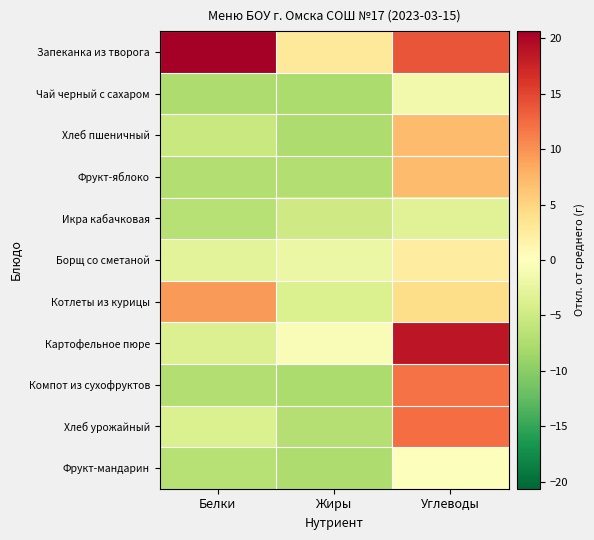

Reading left to right, transcribe all the data shown in this chart.

Запеканка из творога: Белки=22.0	Жиры=3.0	Углеводы=13.9
Чай черный с сахаром: Белки=-7.5	Жиры=-7.7	Углеводы=-1.3
Хлеб пшеничный: Белки=-5.4	Жиры=-7.5	Углеводы=7.1
Фрукт-яблоко: Белки=-7.1	Жиры=-7.1	Углеводы=7.0
Икра кабачковая: Белки=-6.8	Жиры=-4.9	Углеводы=-3.3
Борщ со сметаной: Белки=-3.0	Жиры=-2.0	Углеводы=2.4
Котлеты из курицы: Белки=9.5	Жиры=-3.8	Углеводы=4.3
Картофельное пюре: Белки=-3.6	Жиры=-0.6	Углеводы=18.7
Компот из сухофруктов: Белки=-7.2	Жиры=-7.7	Углеводы=12.1
Хлеб урожайный: Белки=-3.7	Жиры=-7.0	Углеводы=12.3
Фрукт-мандарин: Белки=-6.9	Жиры=-7.5	Углеводы=-0.2